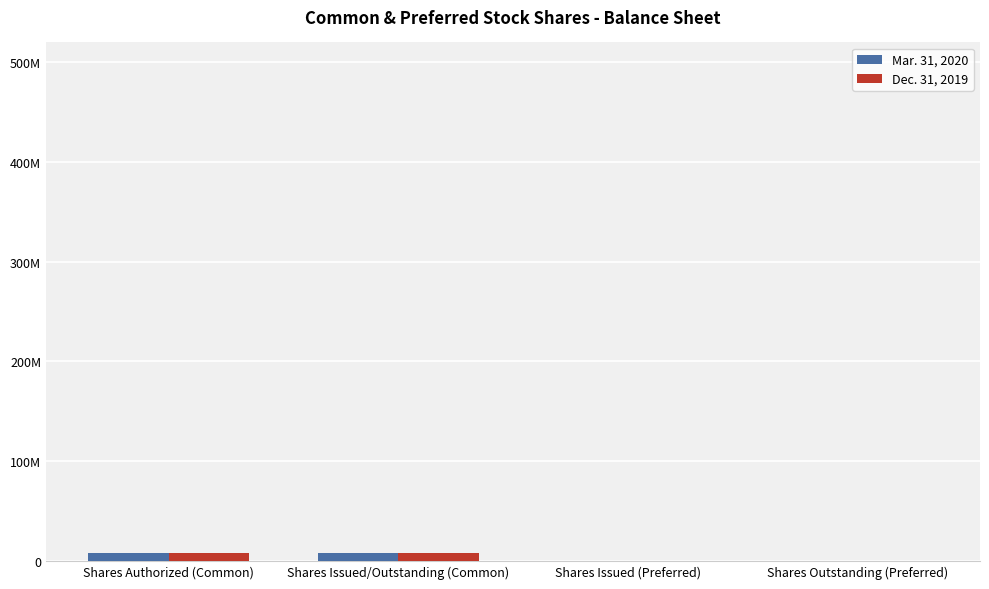

What are all the series names shown in the legend?

Mar. 31, 2020, Dec. 31, 2019